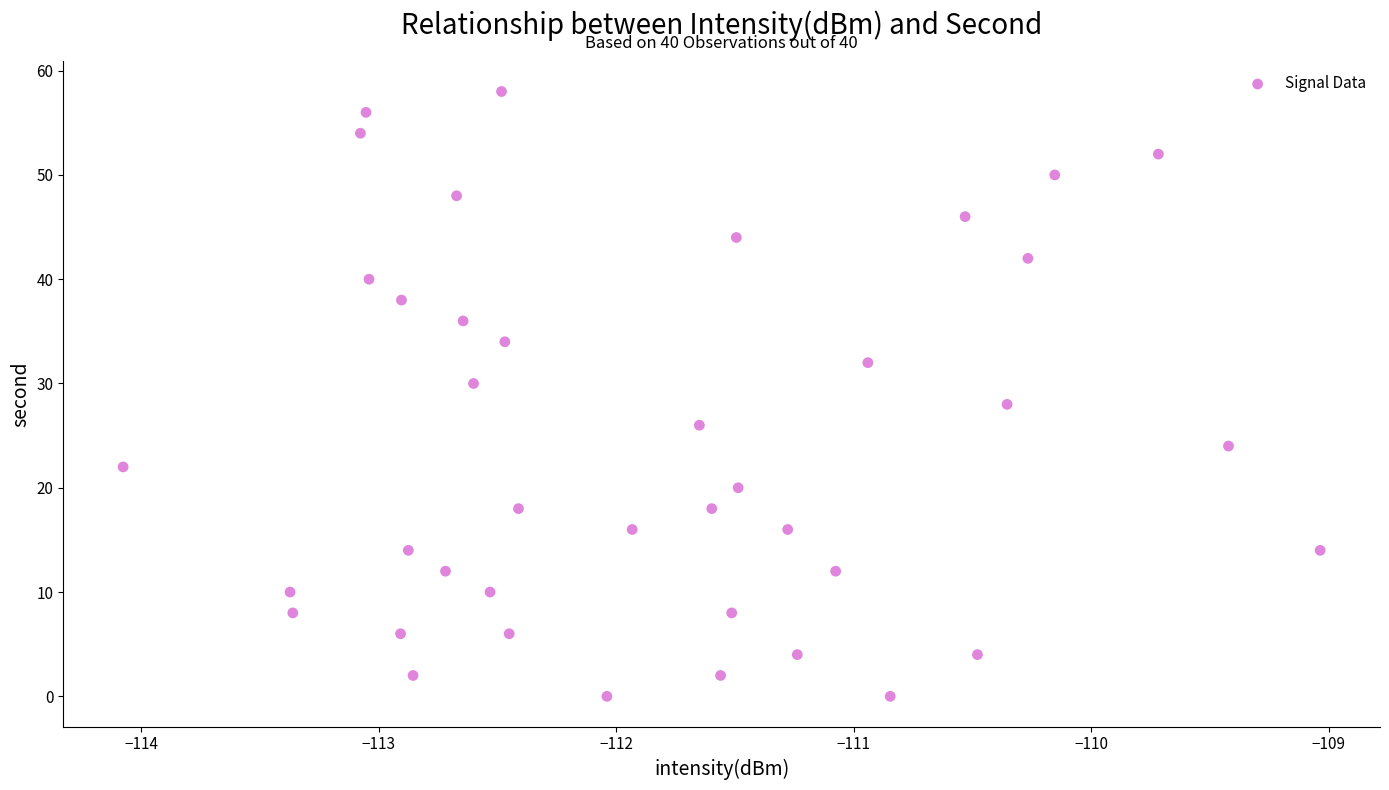

What is the range of Y values (max minus min)?

58